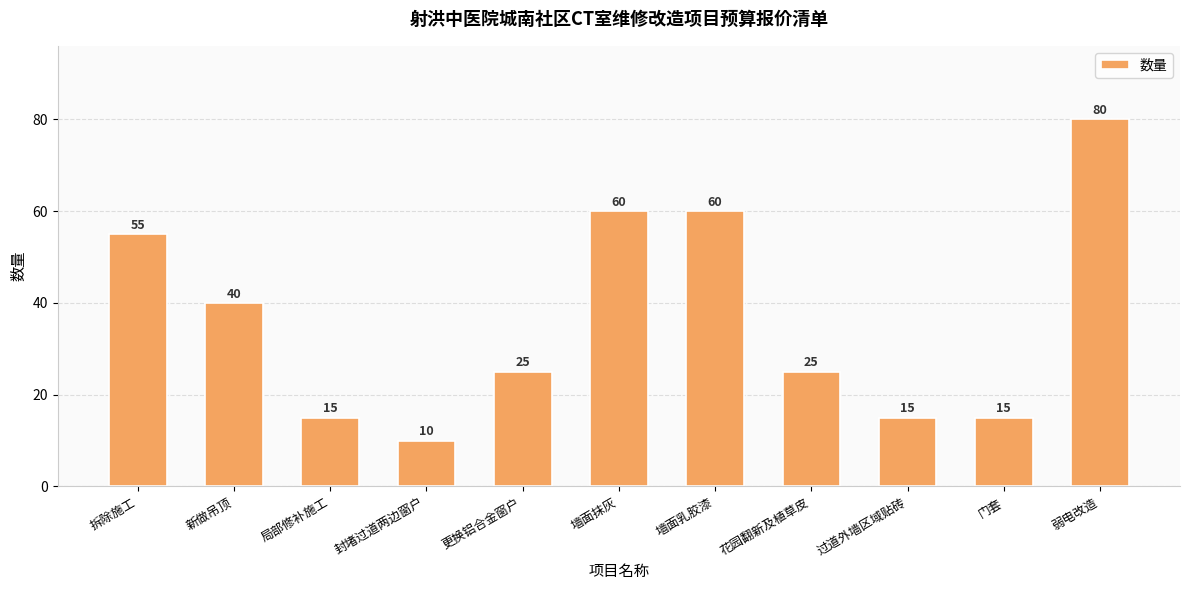

What is the average value?

36